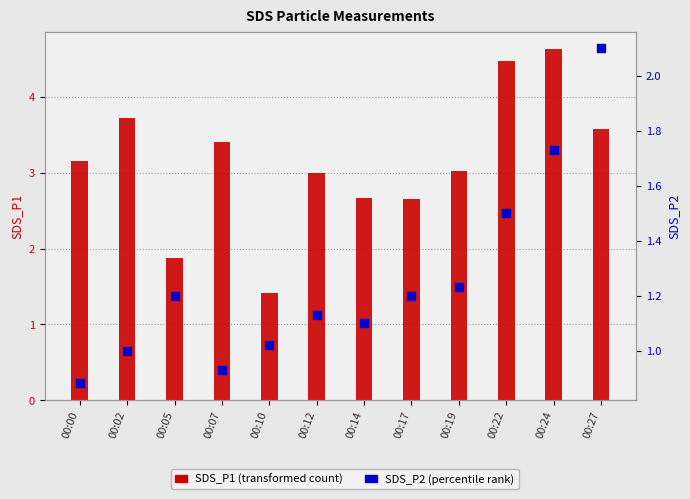

Which series contains the lowest Y value?

SDS_P2 (percentile rank)